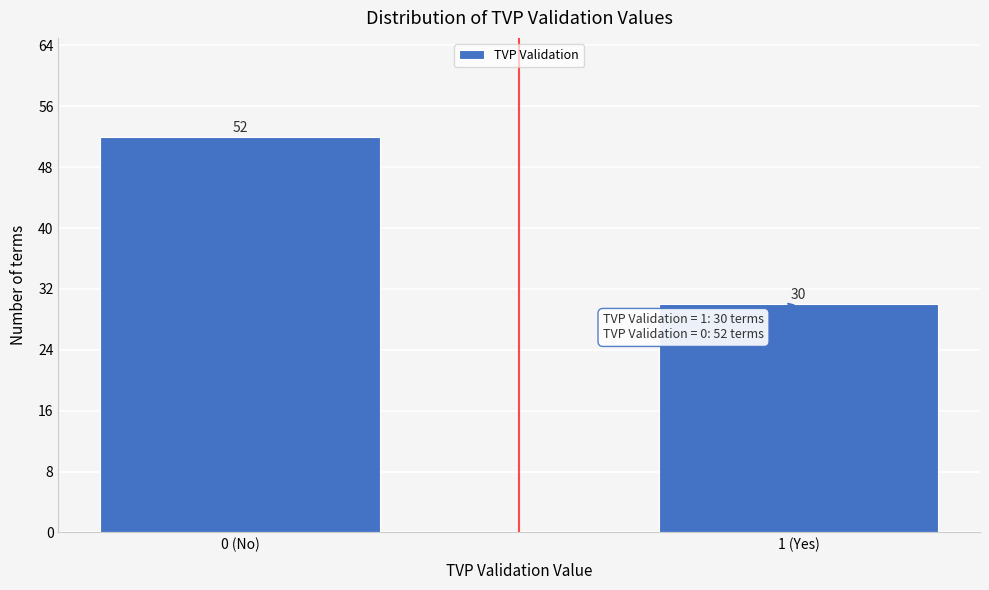

Reading left to right, list all the values displayed in this chart.

0 (No)=52	1 (Yes)=30